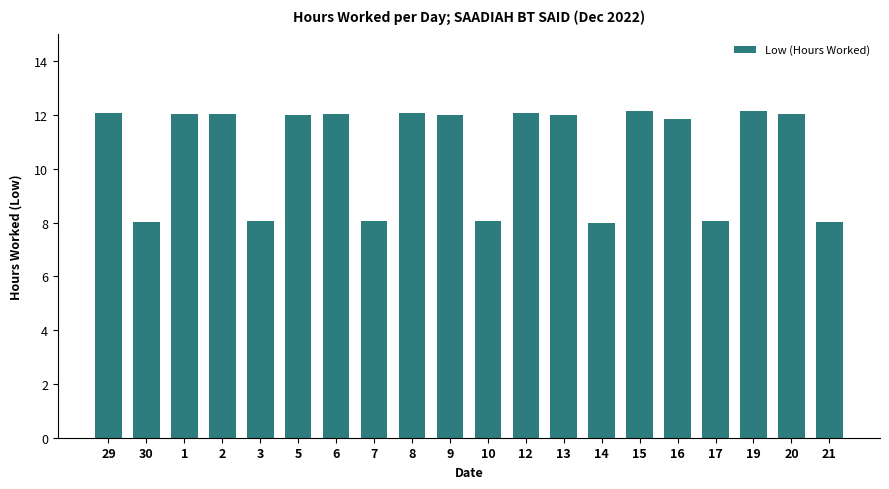

Is it true that the value at 16 is 17.9?

False